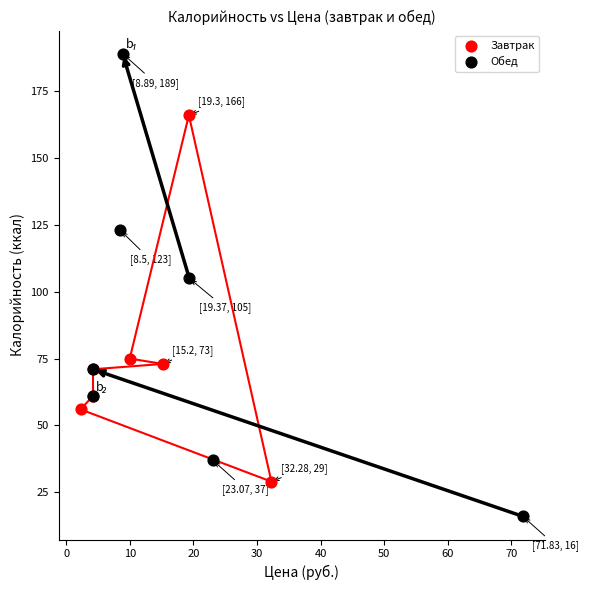

Which series has the widest spread of Y values?

Обед